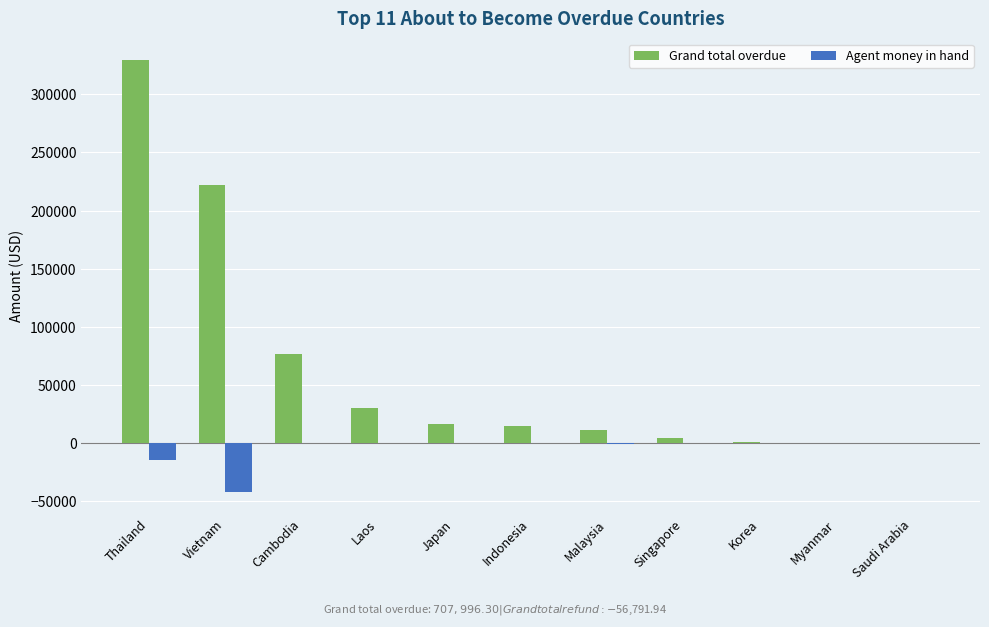

Is it true that Grand total overdue equals -117671.6 at Saudi Arabia?

False